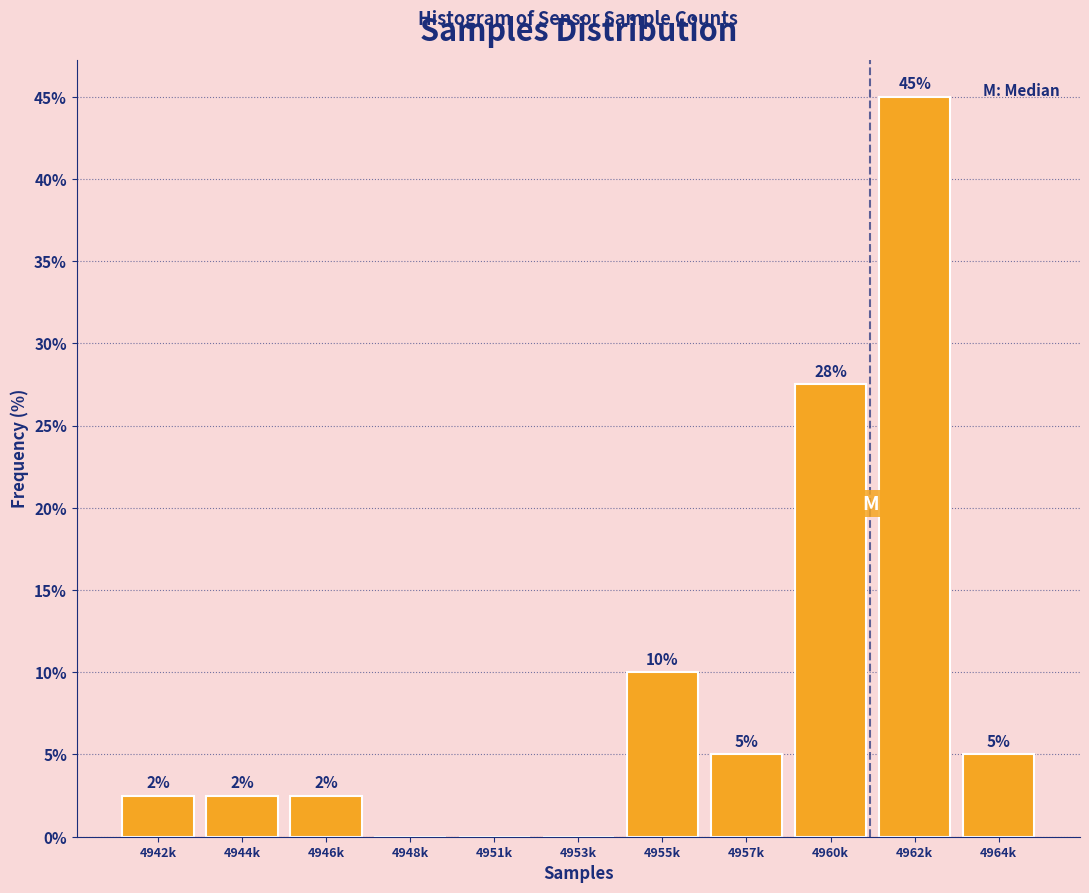

Between 4962k and 4960k, which is larger?

4962k